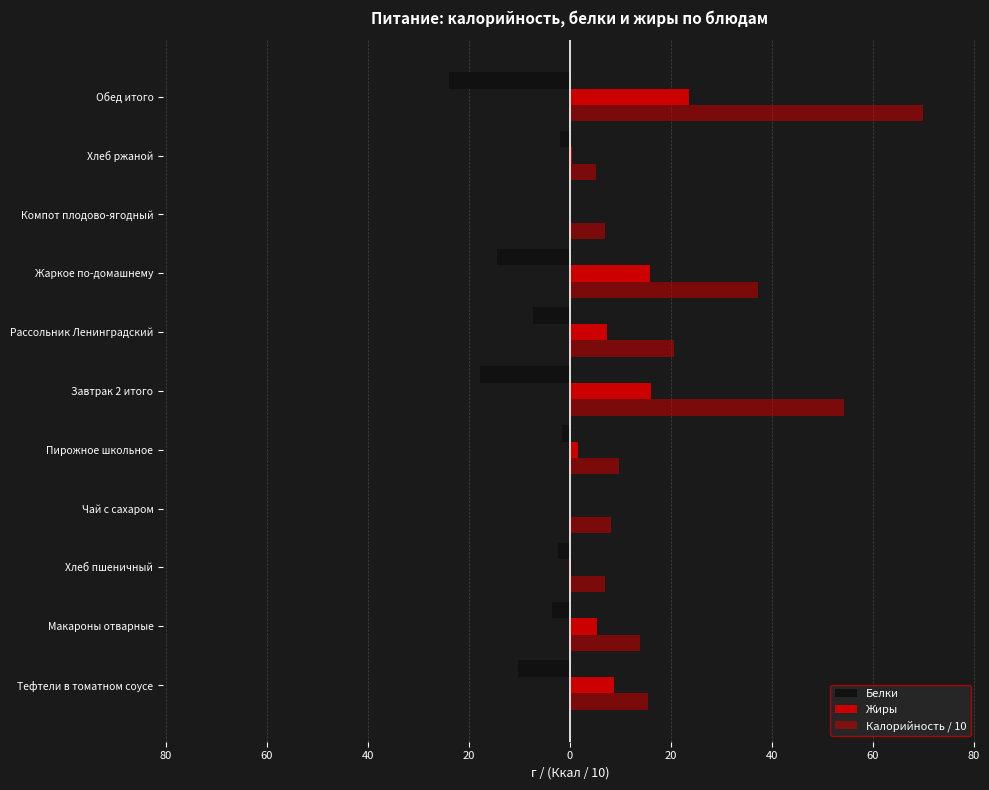

How many series are shown in this chart?

3